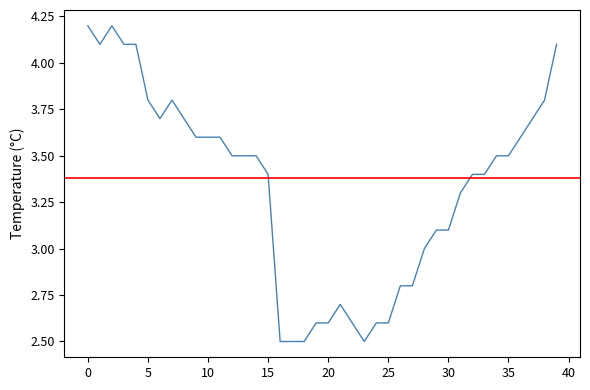

What is the label of the 25th point from the right?

15